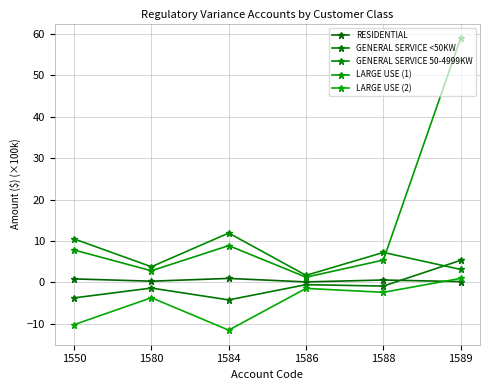

Does the chart have visible grid lines?

Yes